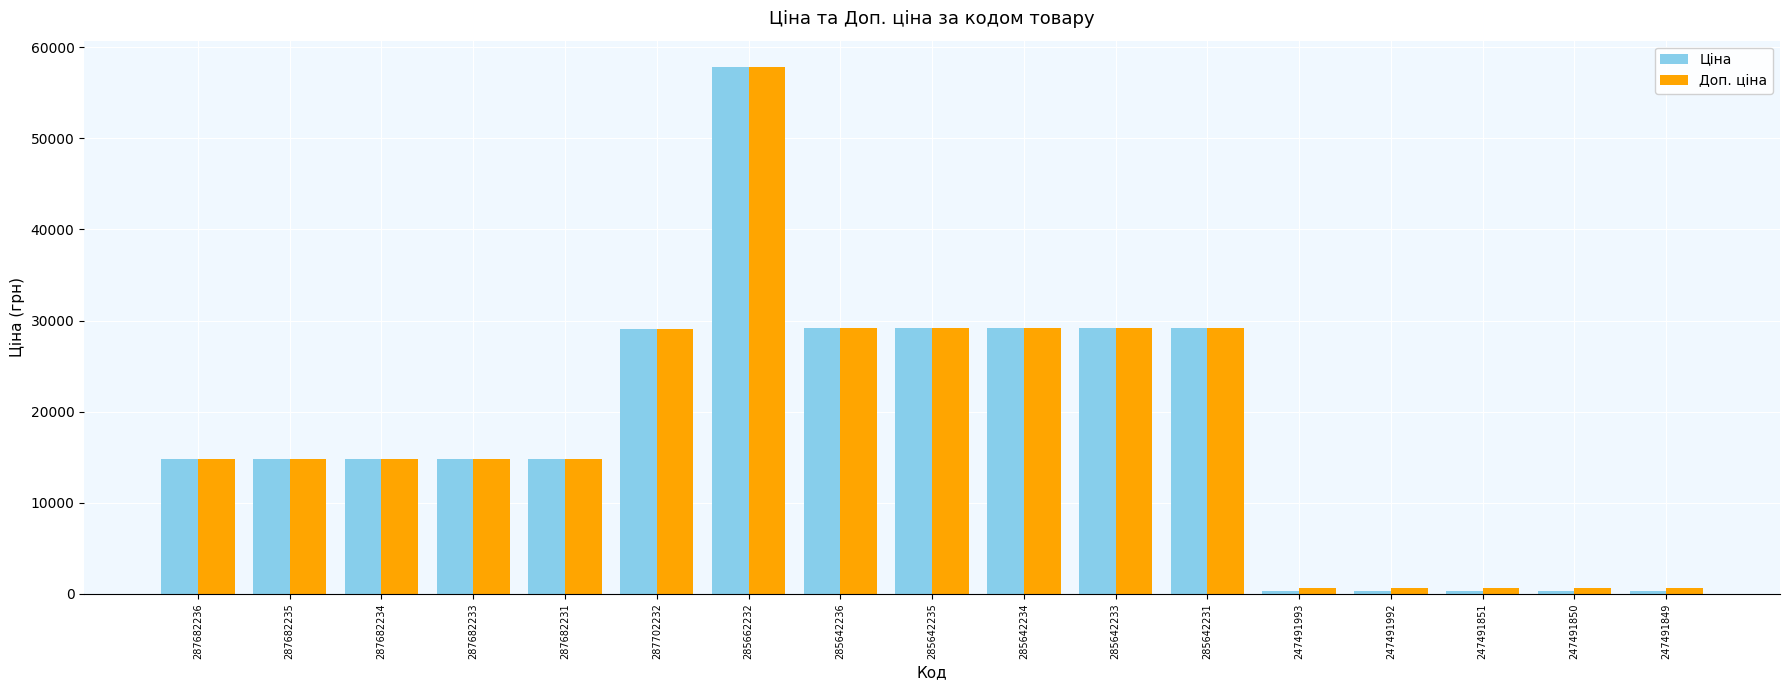

What is the maximum value for Доп. ціна?

57826.2